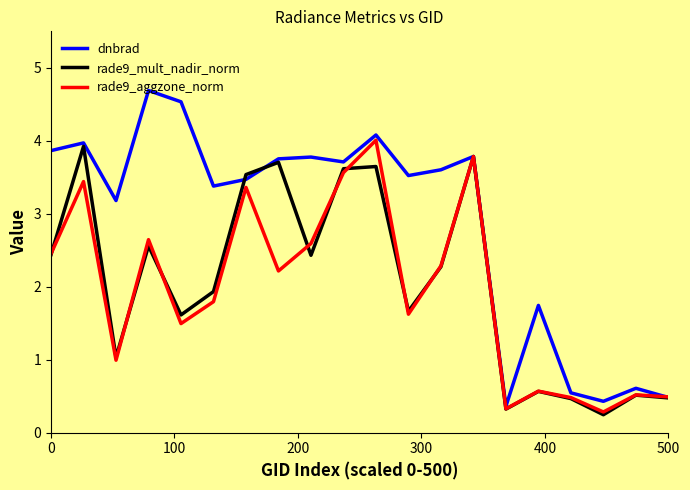

In rade9_aggzone_norm, how many points are higher than both neighbors (excluding endpoints)?

7